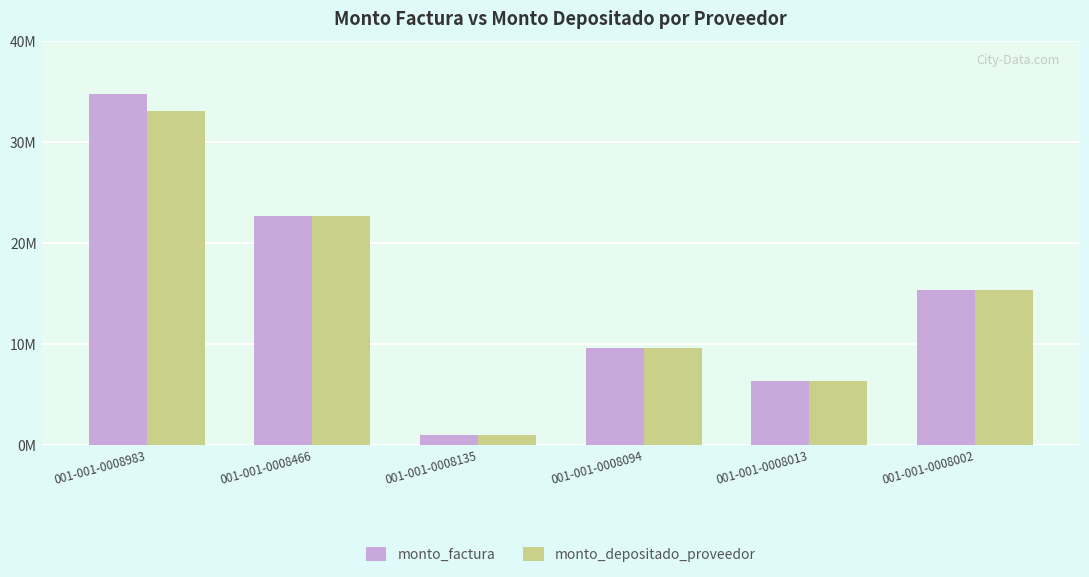

List the series in order of their overall mean, lowest first.

monto_depositado_proveedor, monto_factura